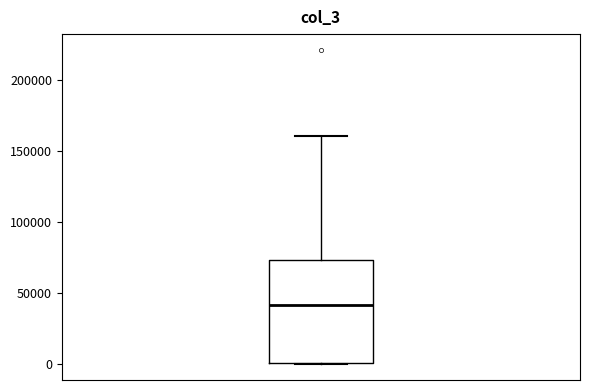

Transcribe this box plot: give where the median line is, the range the box spans, and where the two whiskers end, as read against the y-axis. The values are not printed on the chart, so give them approximately, as read against the axis.

median 40000, box 0 to 75000, whiskers 0 to 160000